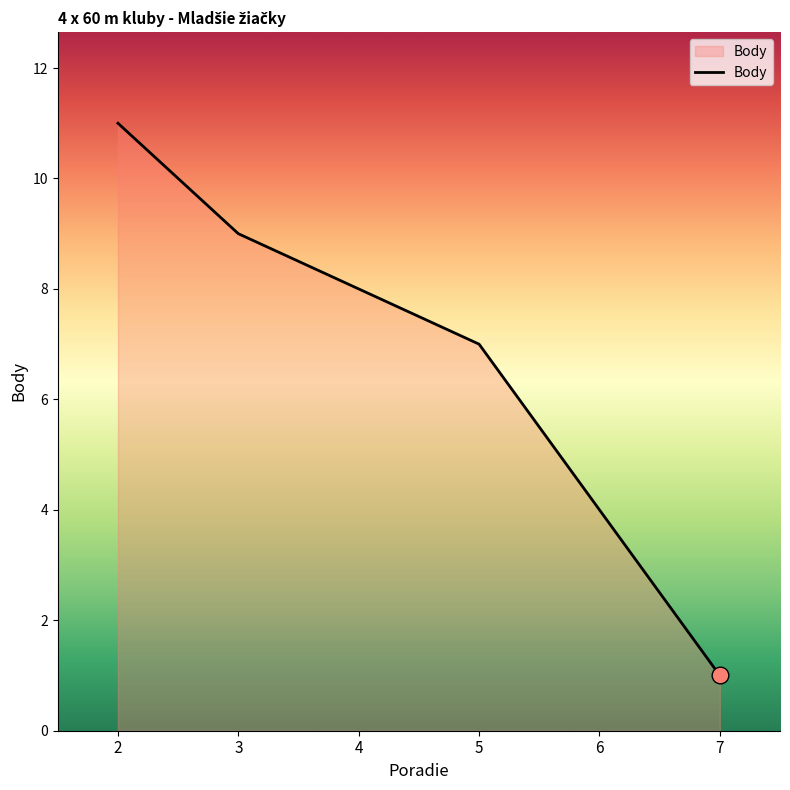

The value at 2 is 11. True or false?

True